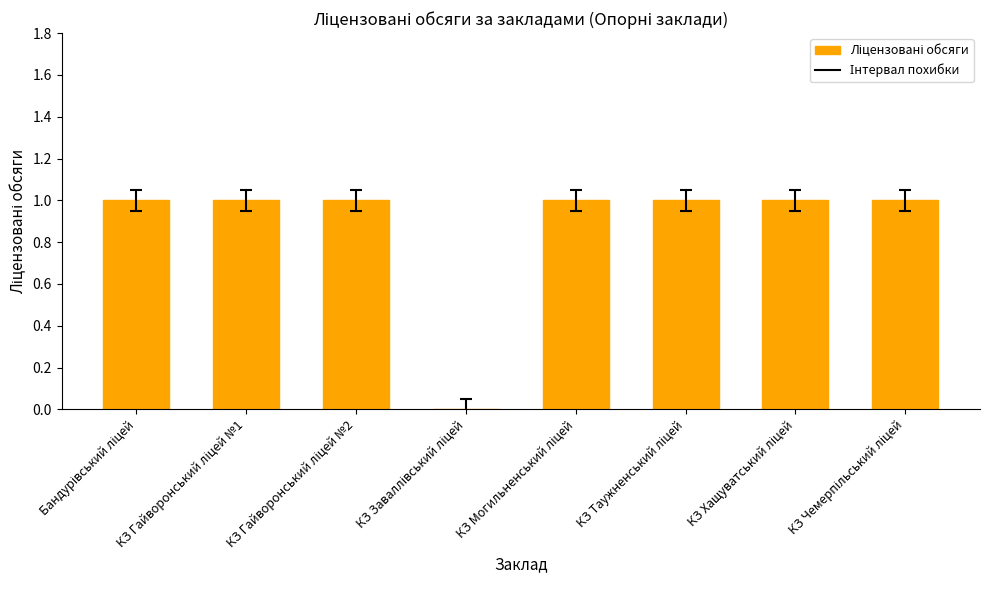

Are the bars horizontal?

No